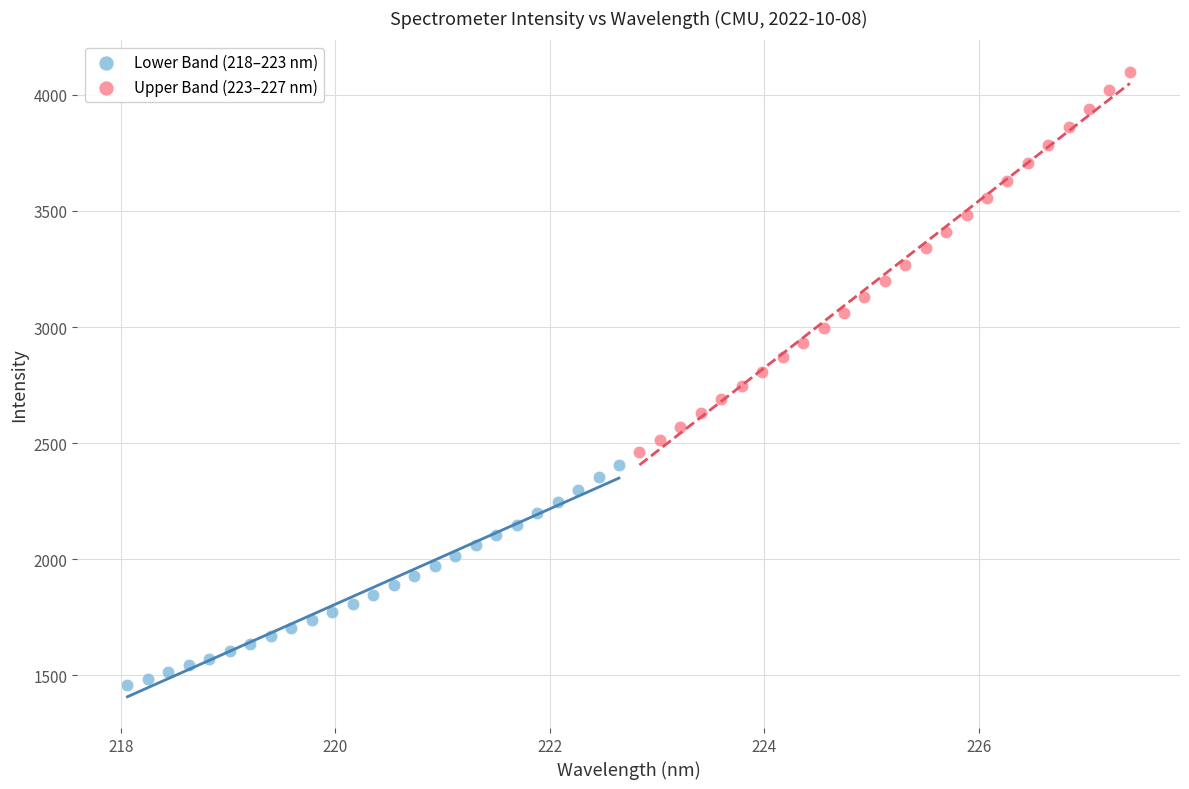

Which series has the widest spread of Y values?

Upper Band (223–227 nm)